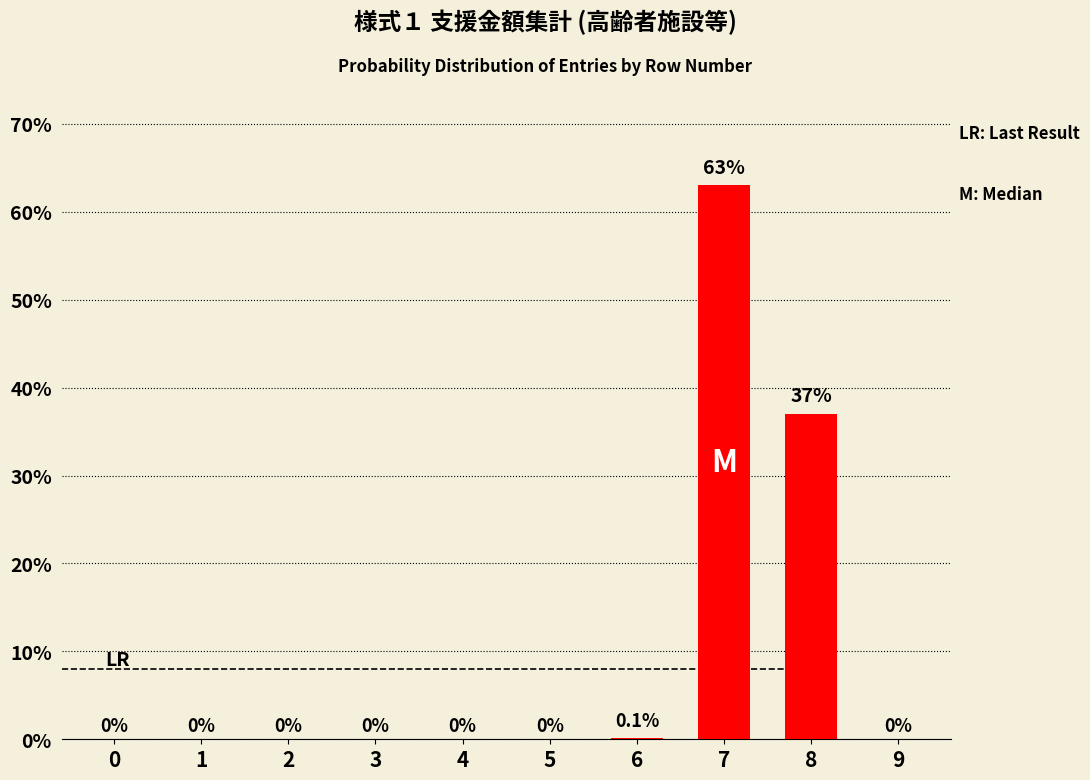

Reading left to right, what are all the values shown in this chart?

0.0	0.0	0.0	0.0	0.0	0.0	0.1	63.0	37.0	0.0